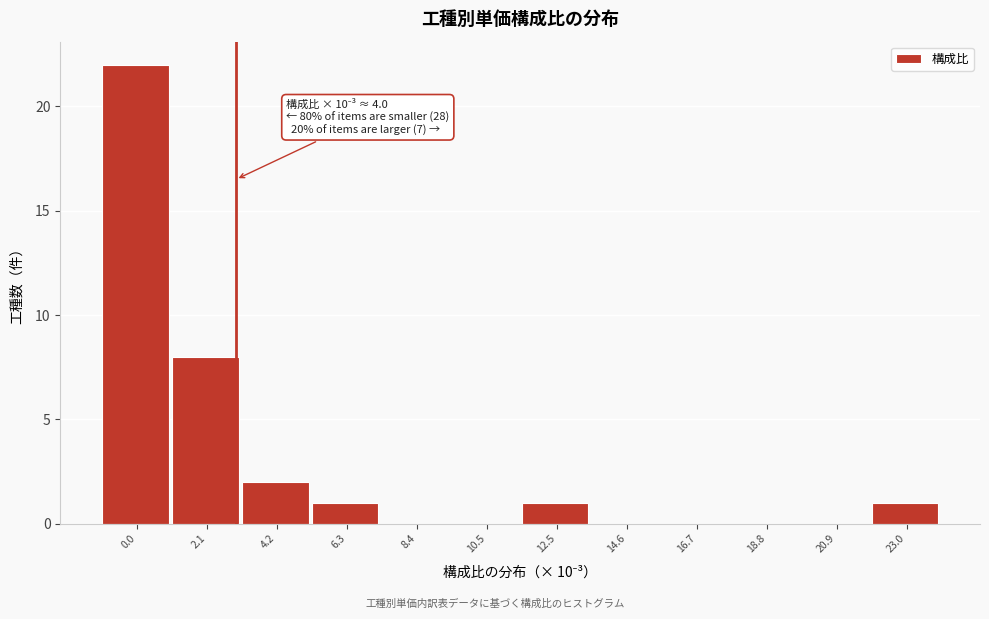

Reading left to right, list all the values displayed in this chart.

0.0=22	2.1=8	4.2=2	6.3=1	8.4=0	10.5=0	12.5=1	14.6=0	16.7=0	18.8=0	20.9=0	23.0=1